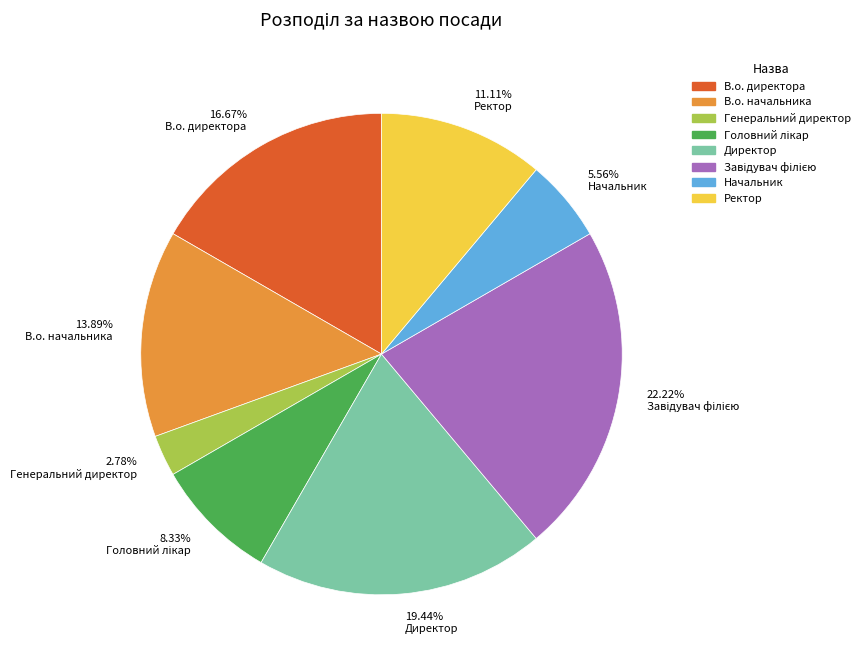

True or false: Начальник accounts for 1% of the total.

False